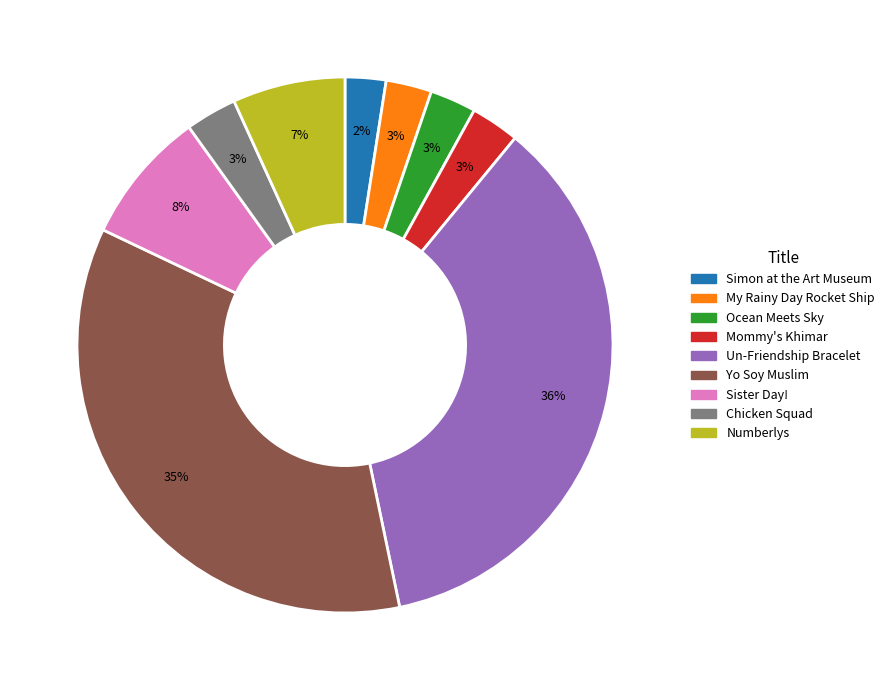

True or false: Sister Day! accounts for 8% of the total.

True